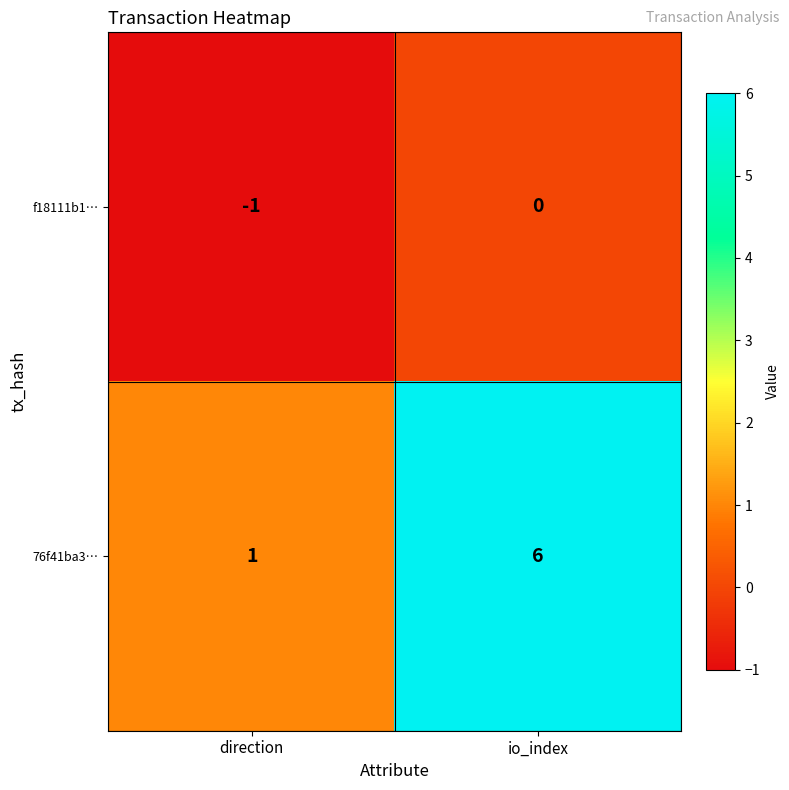

Which series changed the most between direction and io_index?

76f41ba3…